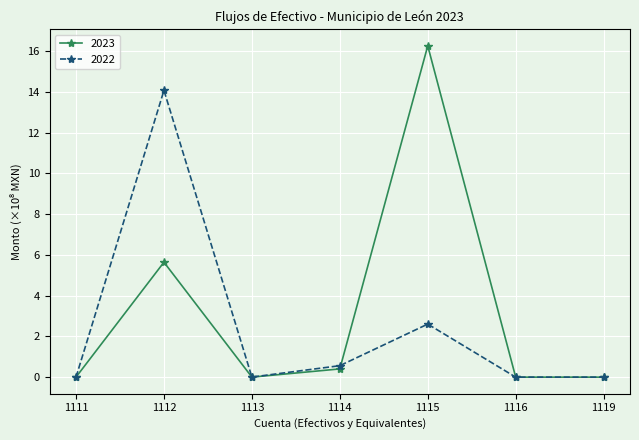

At which label does 2023 reach its peak?

1115